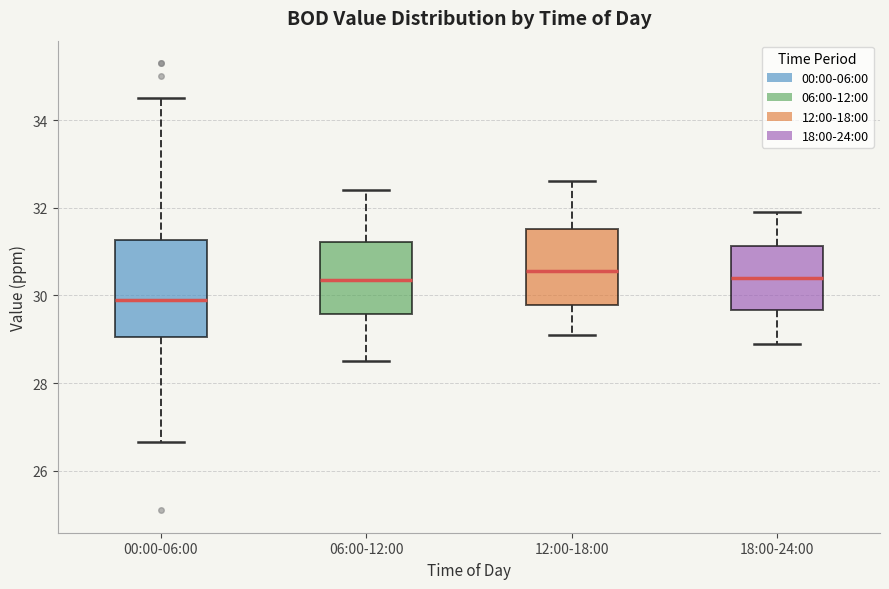

Which box is the tallest, from its lower edge to its upper edge?

00:00-06:00